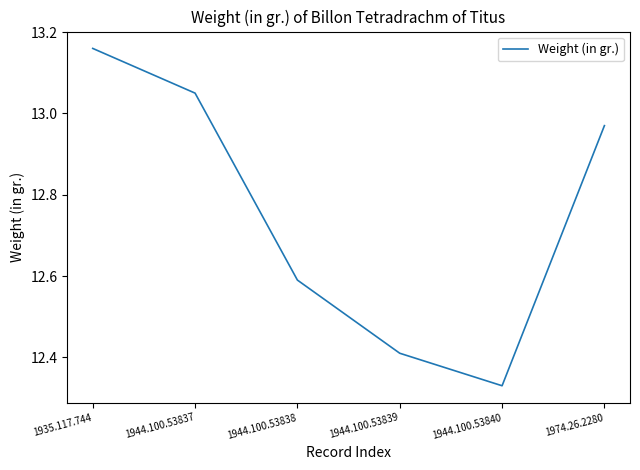

True or false: there are more than 1 points higher than both neighbors.

False